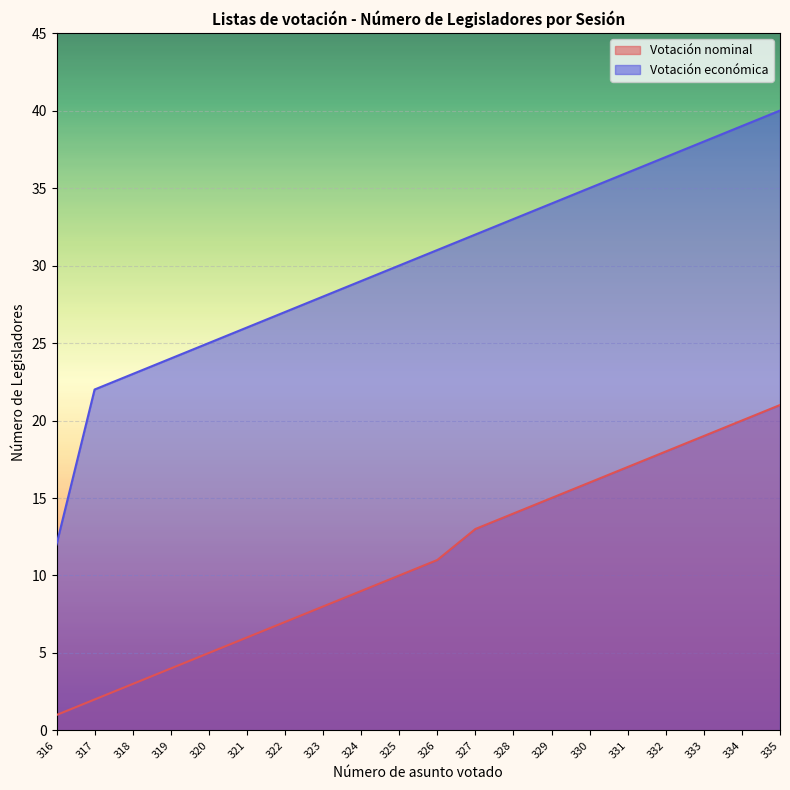

What value does the Votación nominal series have at 321?

6